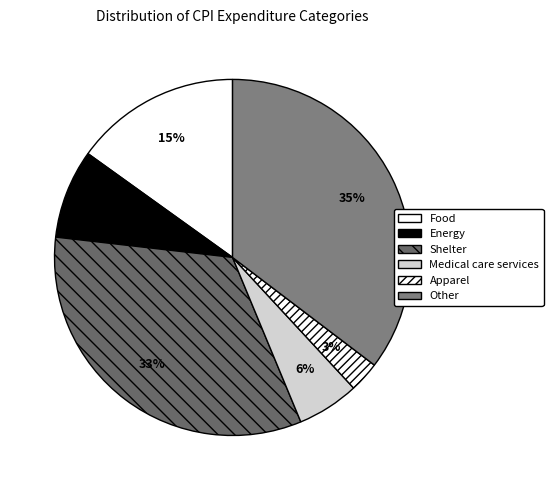

To the nearest percent, what percentage of the pie is Food?

15%